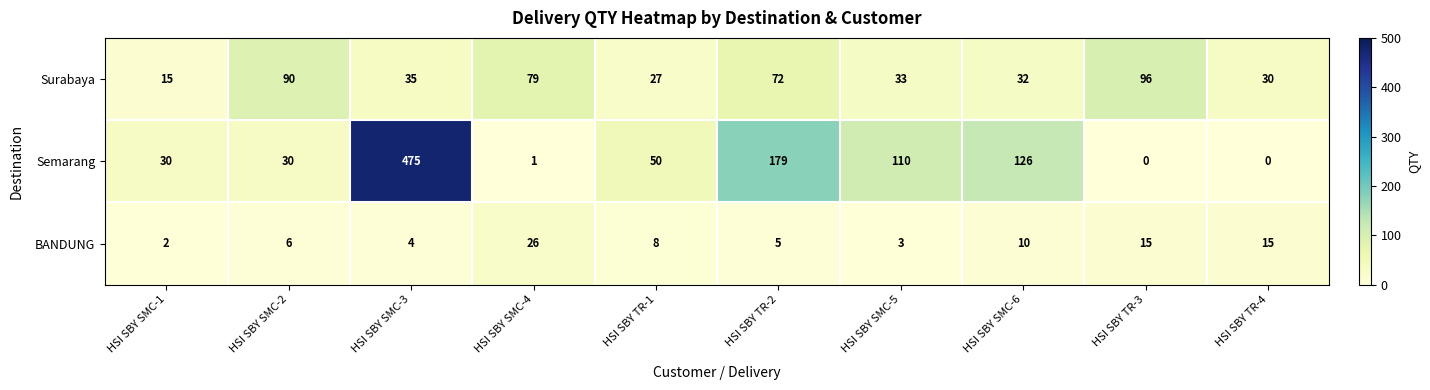

What is the difference between the maximum and minimum values in the Surabaya series?

81